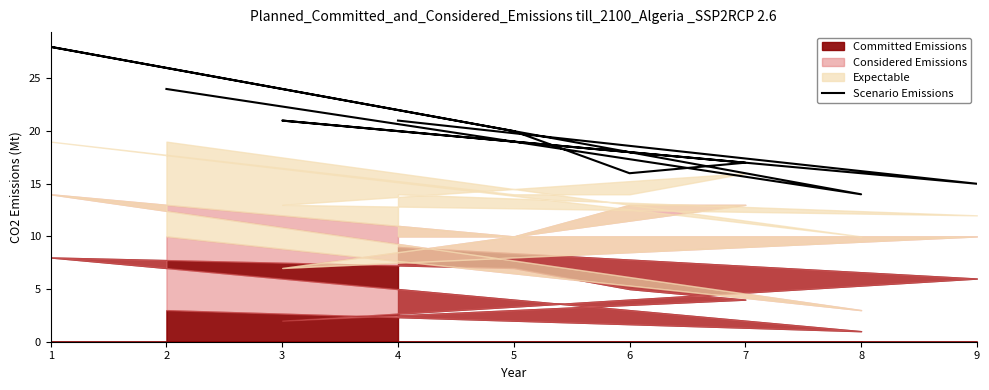

The chart shows a value of 14 at 8. True or false?

True